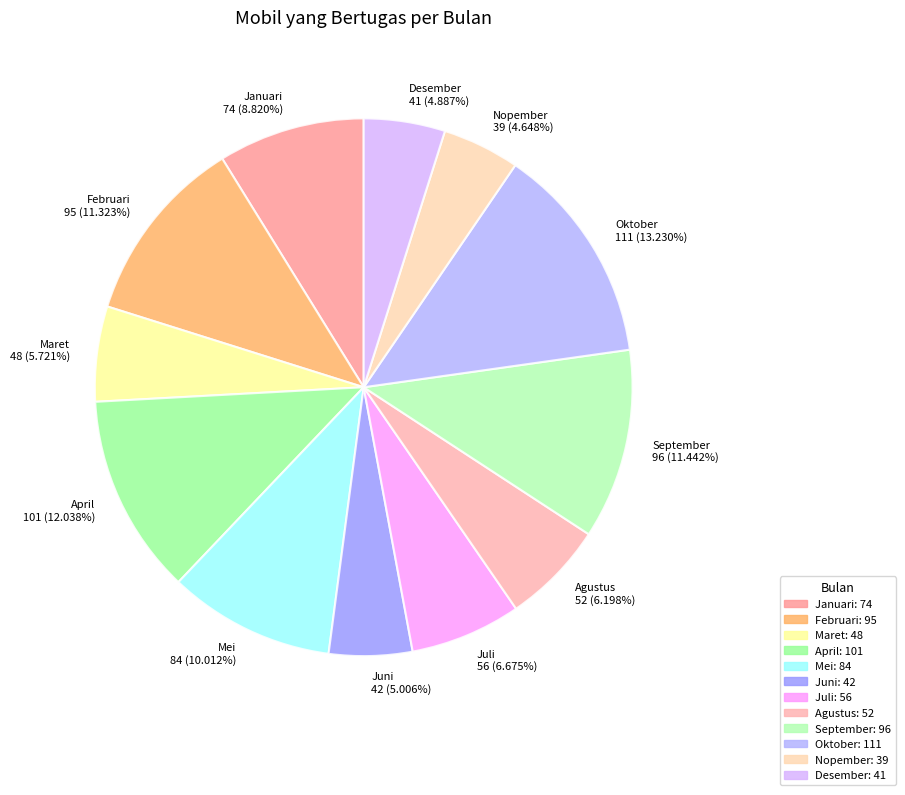

What is the largest slice in the pie chart?

Oktober